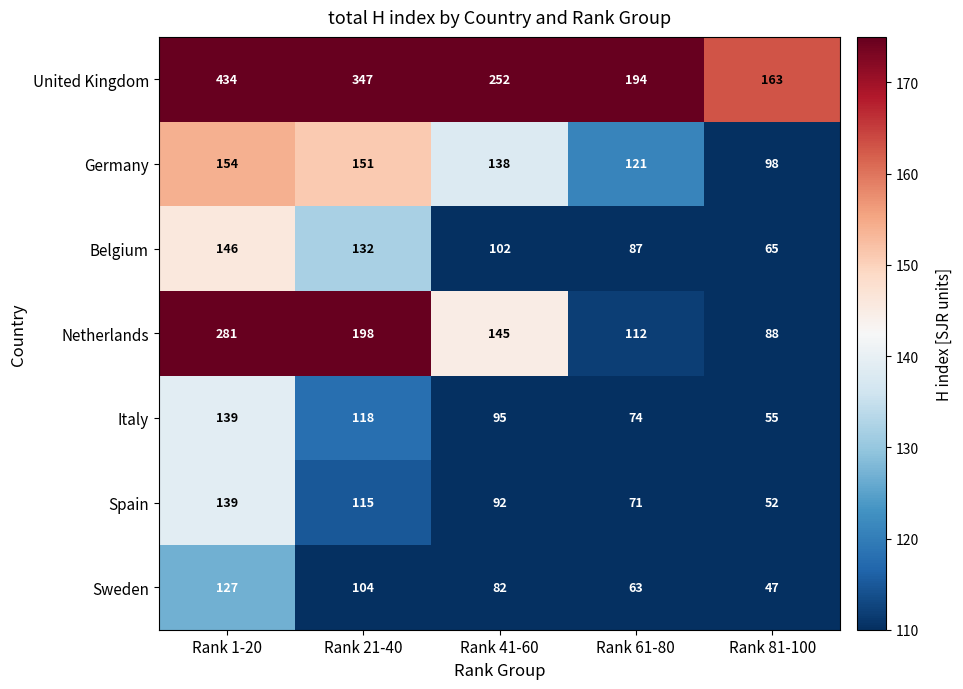

Which series has the largest total across all categories?

United Kingdom